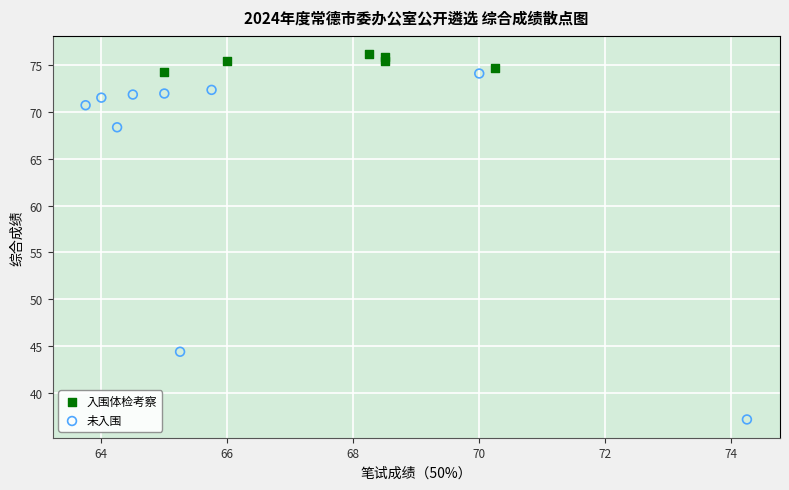

Which series has the largest Y range (max minus min)?

未入围